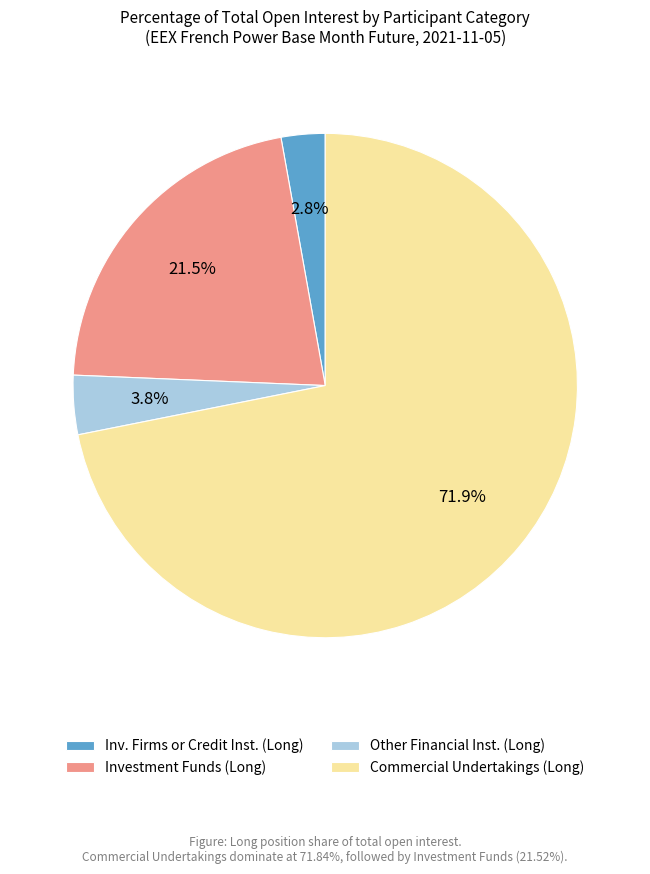

How many slices are in this pie chart?

4